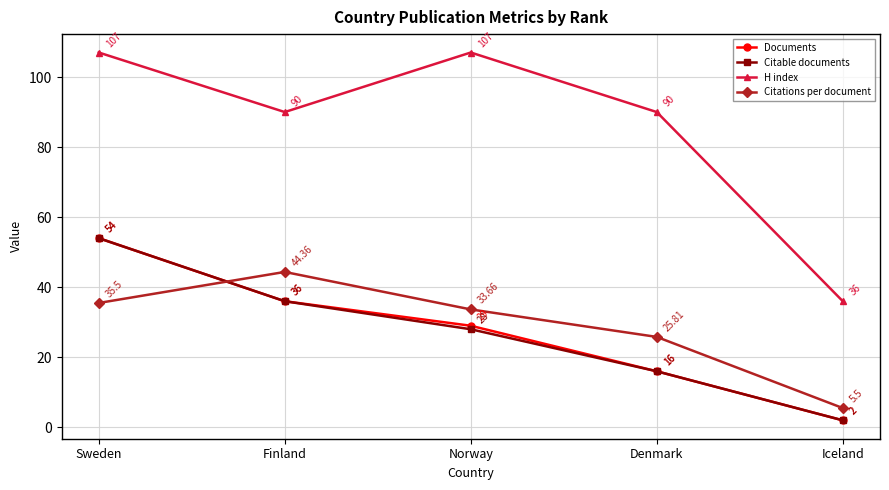

Reading right to left, transcribe all the data shown in this chart.

Documents: 2.0	16.0	29.0	36.0	54.0
Citable documents: 2.0	16.0	28.0	36.0	54.0
H index: 36.0	90.0	107.0	90.0	107.0
Citations per document: 5.5	25.8	33.7	44.4	35.5